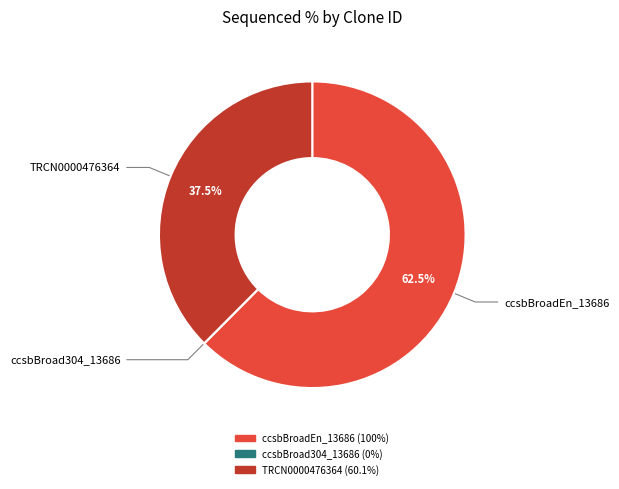

What percentage is NOT represented by ccsbBroadEn_13686?

37.5%